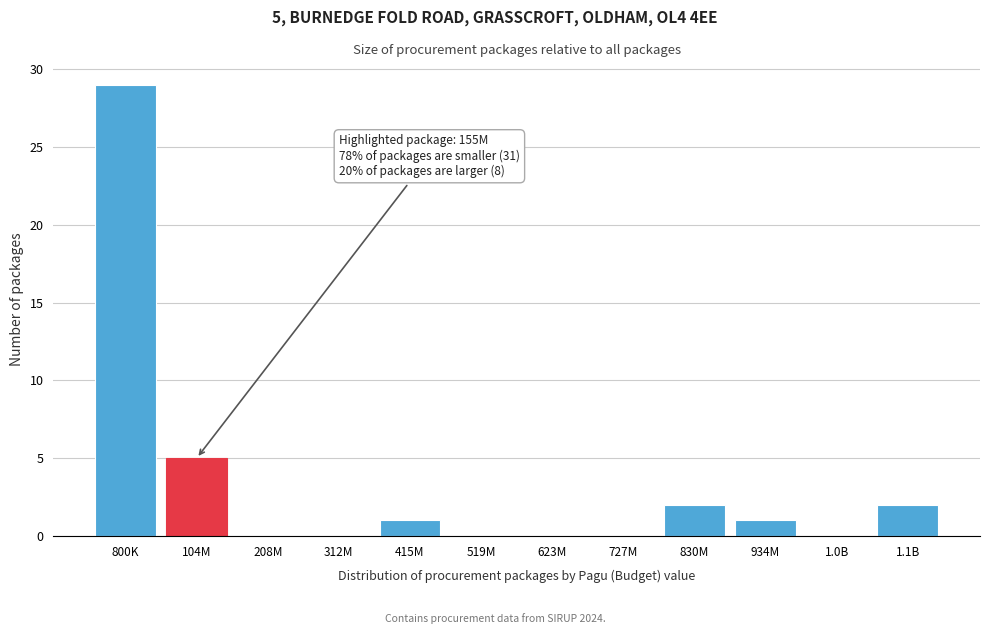

Reading left to right, list all the values displayed in this chart.

800K=29	104M=5	208M=0	312M=0	415M=1	519M=0	623M=0	727M=0	830M=2	934M=1	1.0B=0	1.1B=2